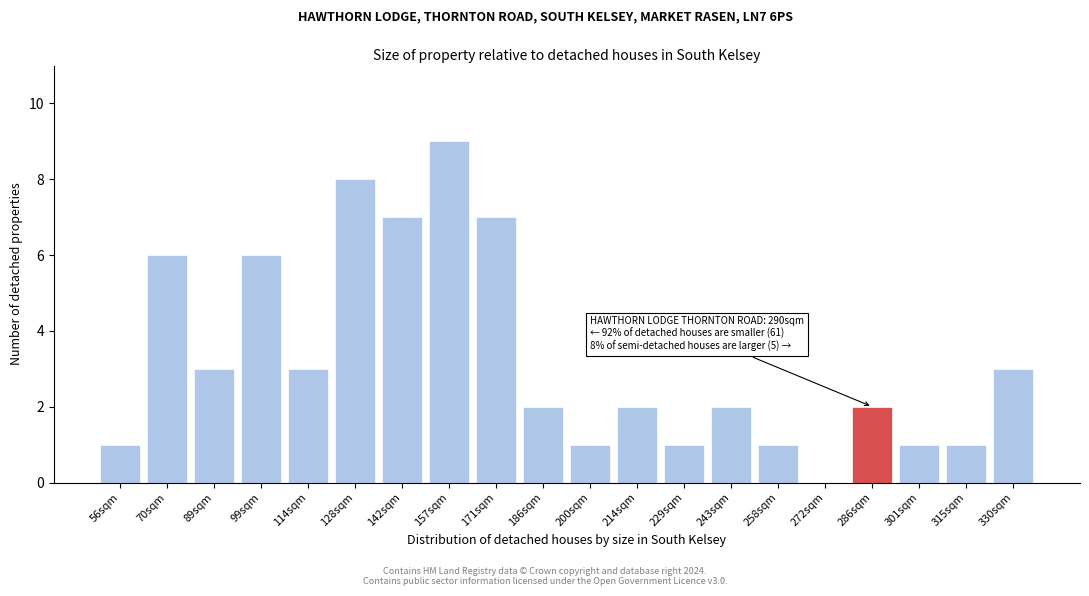

Reading right to left, transcribe all the data shown in this chart.

330sqm=3	315sqm=1	301sqm=1	286sqm=2	272sqm=0	258sqm=1	243sqm=2	229sqm=1	214sqm=2	200sqm=1	186sqm=2	171sqm=7	157sqm=9	142sqm=7	128sqm=8	114sqm=3	99sqm=6	89sqm=3	70sqm=6	56sqm=1